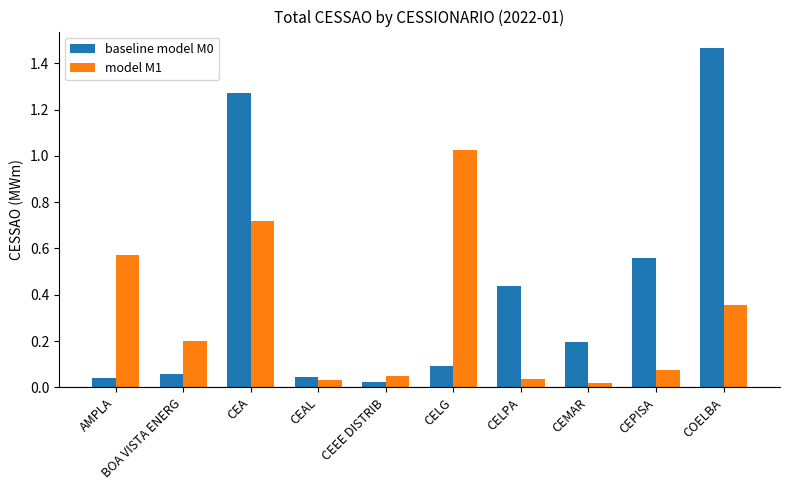

What is the difference between the baseline model M0 values at CEMAR and CELPA?

0.2